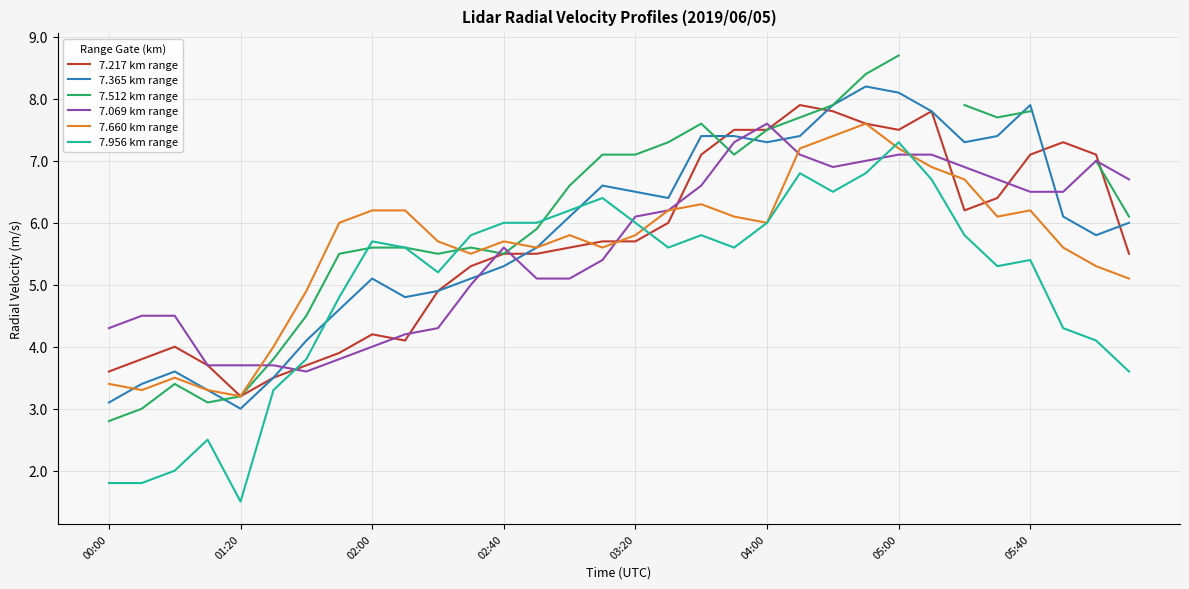

True or false: 7.956 km range has a value of 6.5 at 22.

True